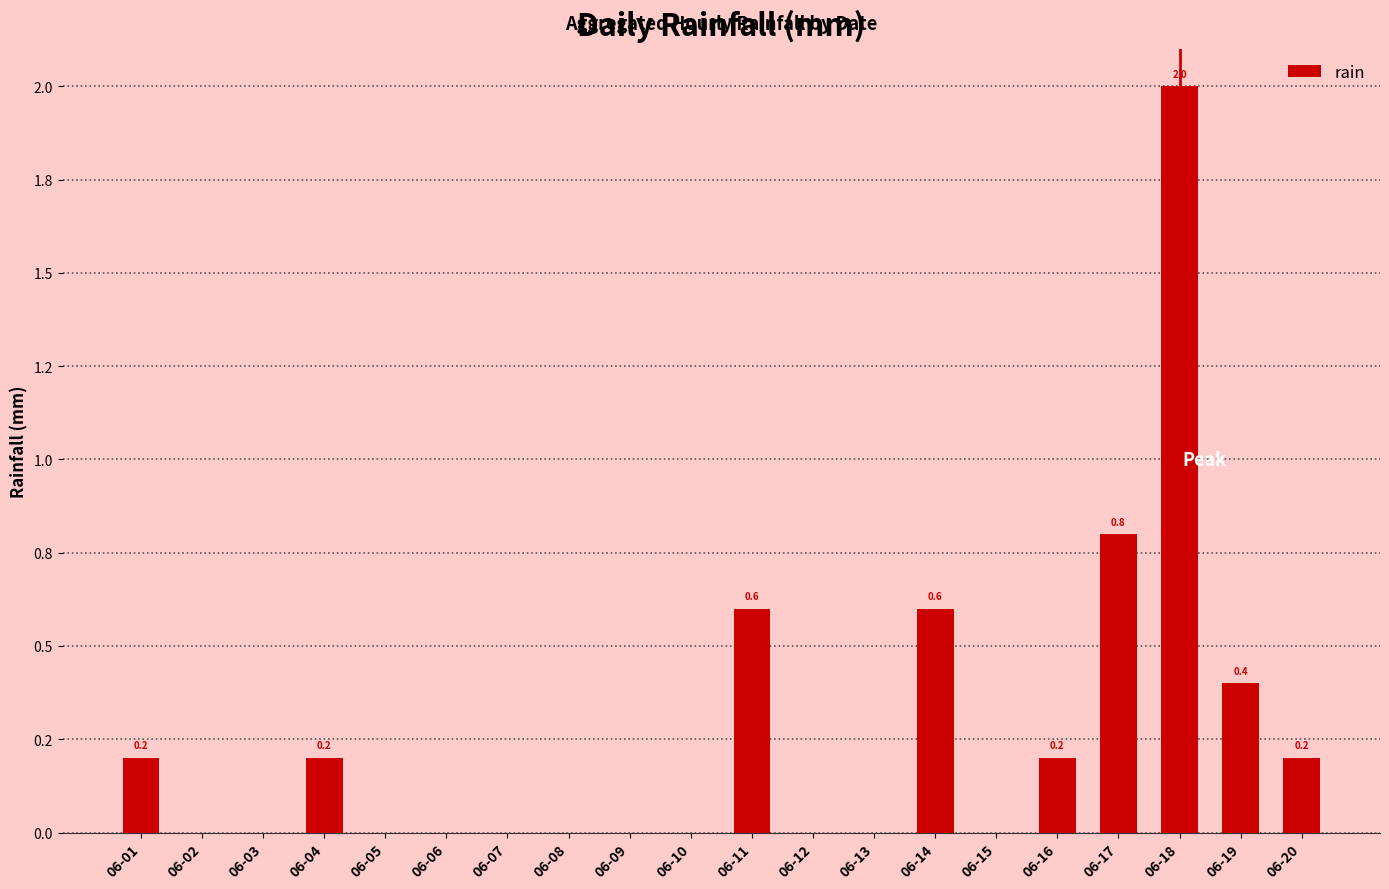

Reading right to left, what are all the values shown in this chart?

0.2	0.4	2.0	0.8	0.2	0.0	0.6	0.0	0.0	0.6	0.0	0.0	0.0	0.0	0.0	0.0	0.2	0.0	0.0	0.2